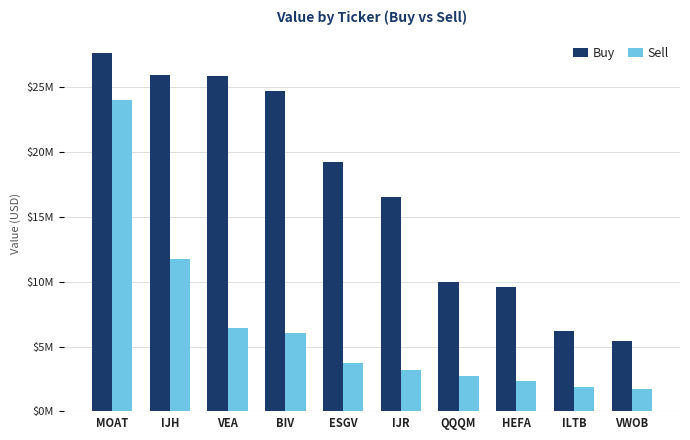

What is the difference between the highest and lowest values at QQQM?

7.3